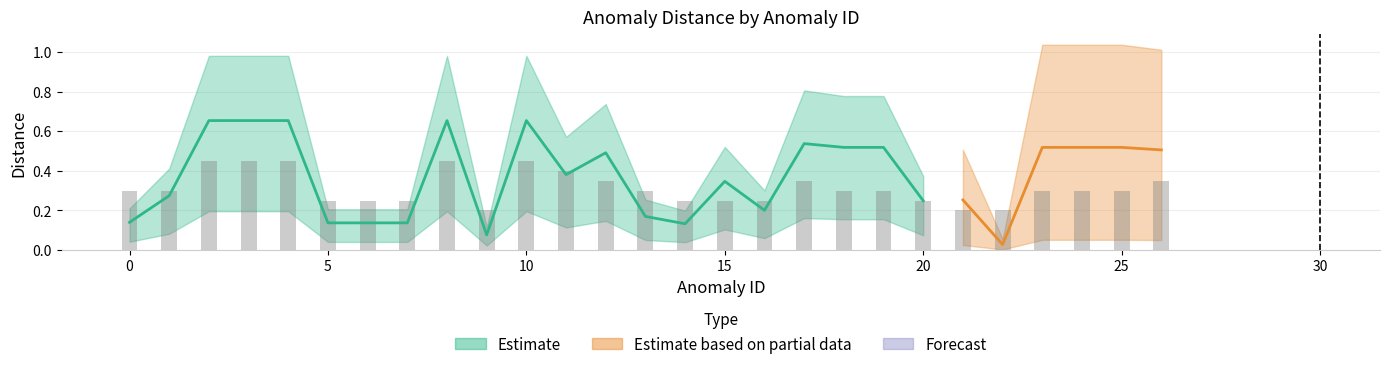

What are all the series names shown in the legend?

Estimate, Estimate based on partial data, Forecast